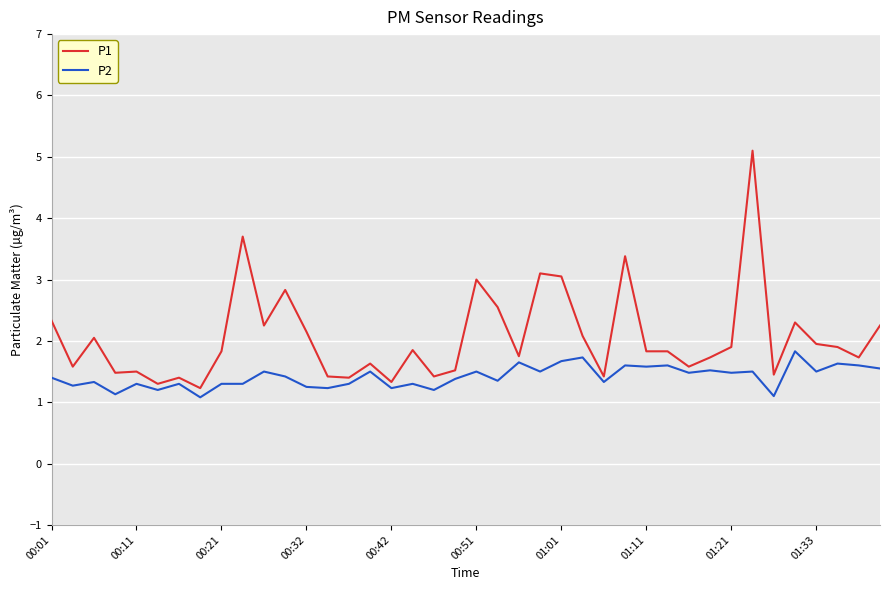

Which series has the widest spread of values?

P1